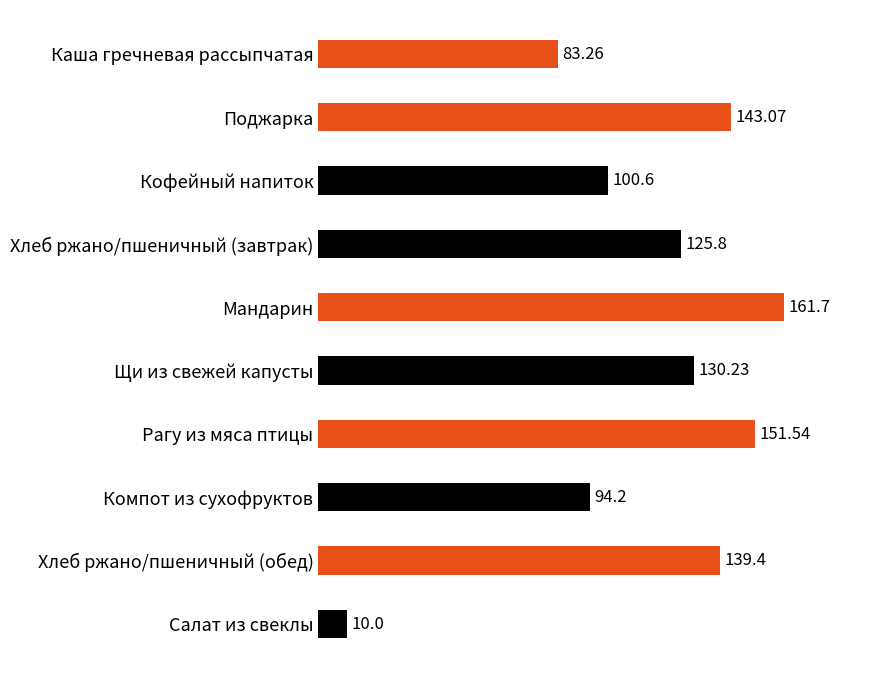

Rank the categories by value from lowest to highest.

Салат из свеклы, Каша гречневая рассыпчатая, Компот из сухофруктов, Кофейный напиток, Хлеб ржано/пшеничный (завтрак), Щи из свежей капусты, Хлеб ржано/пшеничный (обед), Поджарка, Рагу из мяса птицы, Мандарин